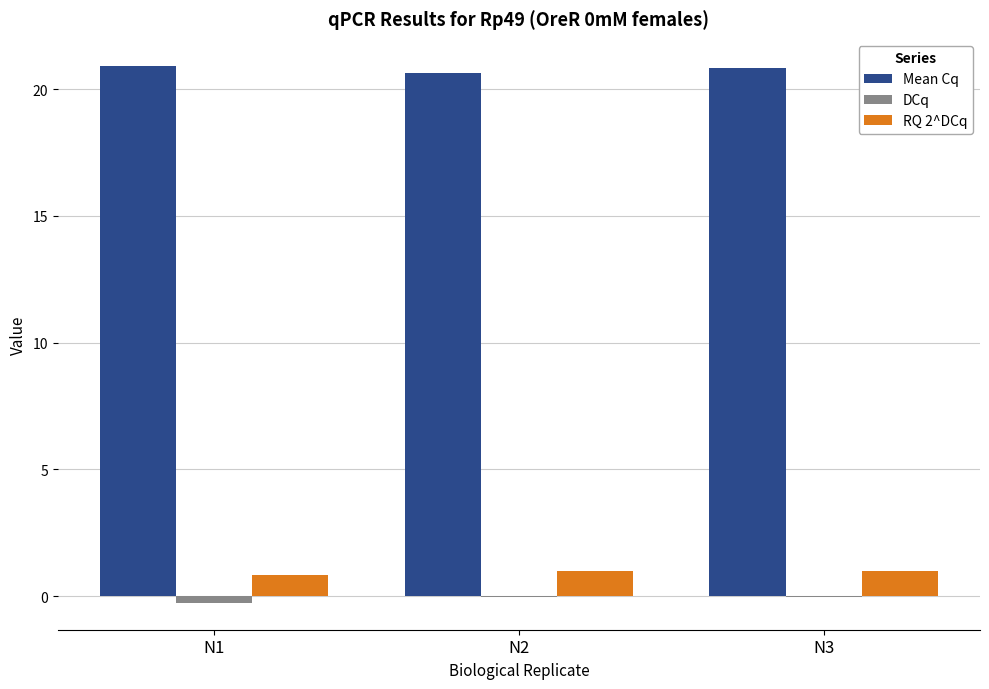

Is it true that Mean Cq equals 20.9 at N1?

True